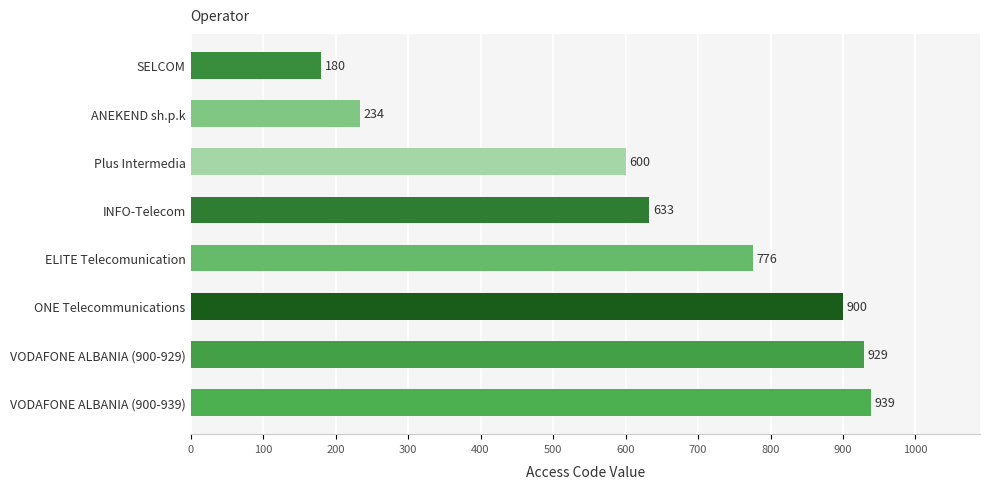

Which label corresponds to the smallest value in the chart?

SELCOM